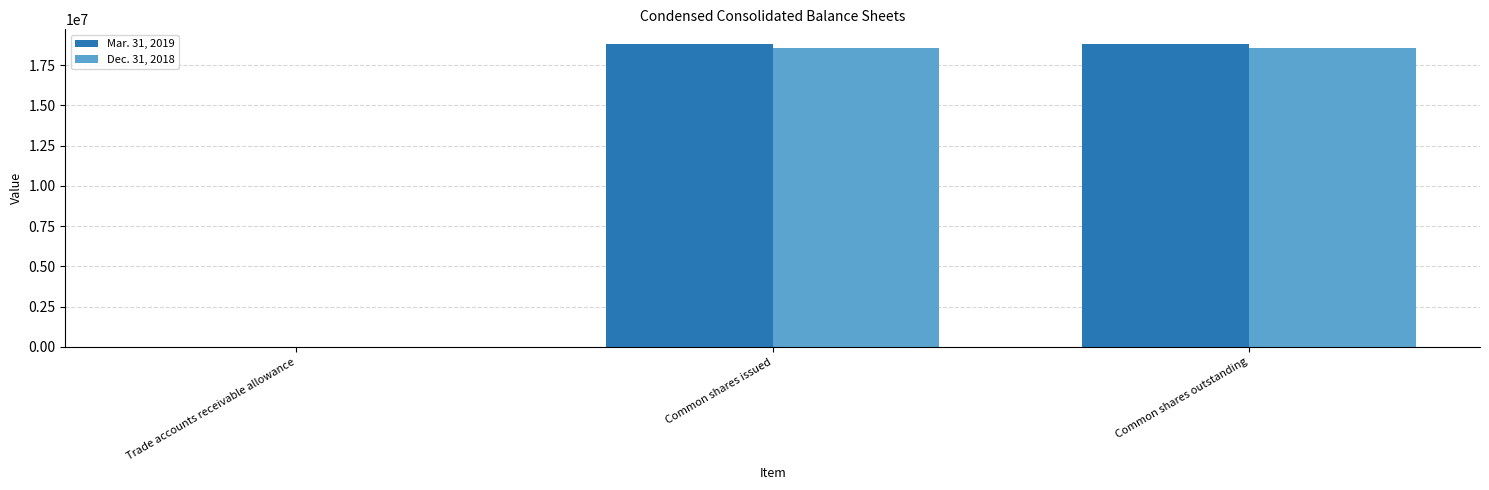

The value of Dec. 31, 2018 at Common shares issued is 5893491. True or false?

False